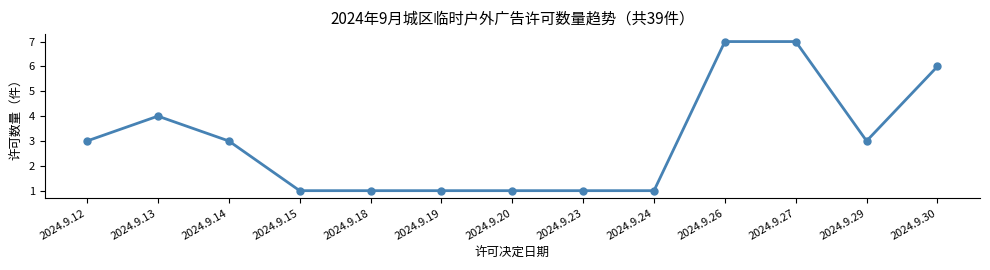

What is the maximum value shown in the chart?

7